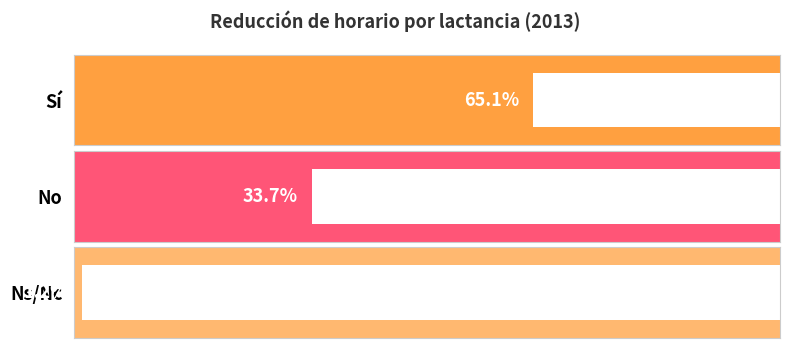

Are the bars horizontal?

Yes